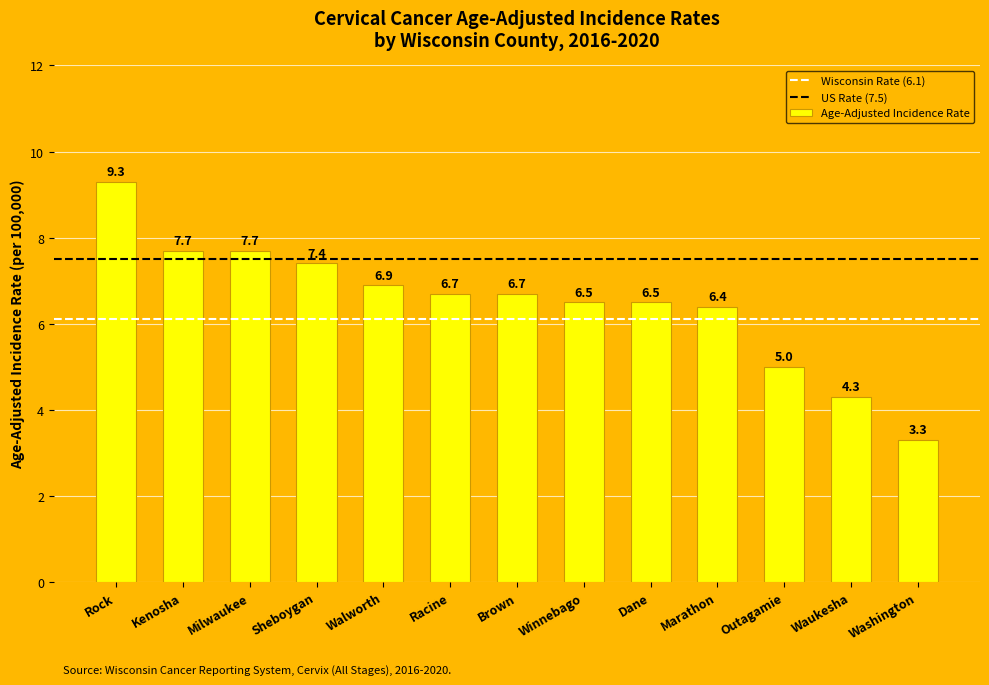

How many data points does each series have?

13